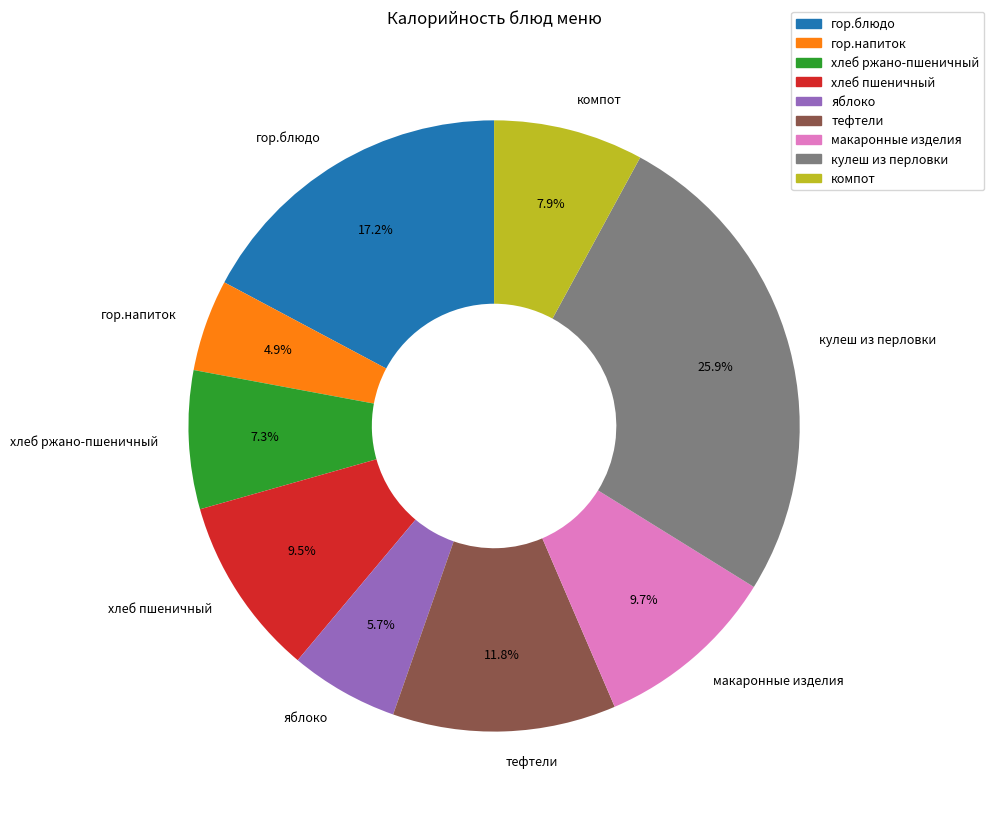

Which has a higher value, макаронные изделия or тефтели?

тефтели